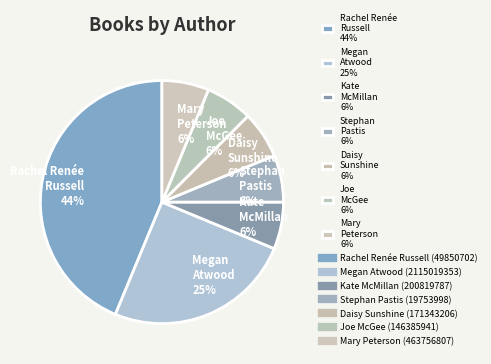

How many slices are in this pie chart?

7